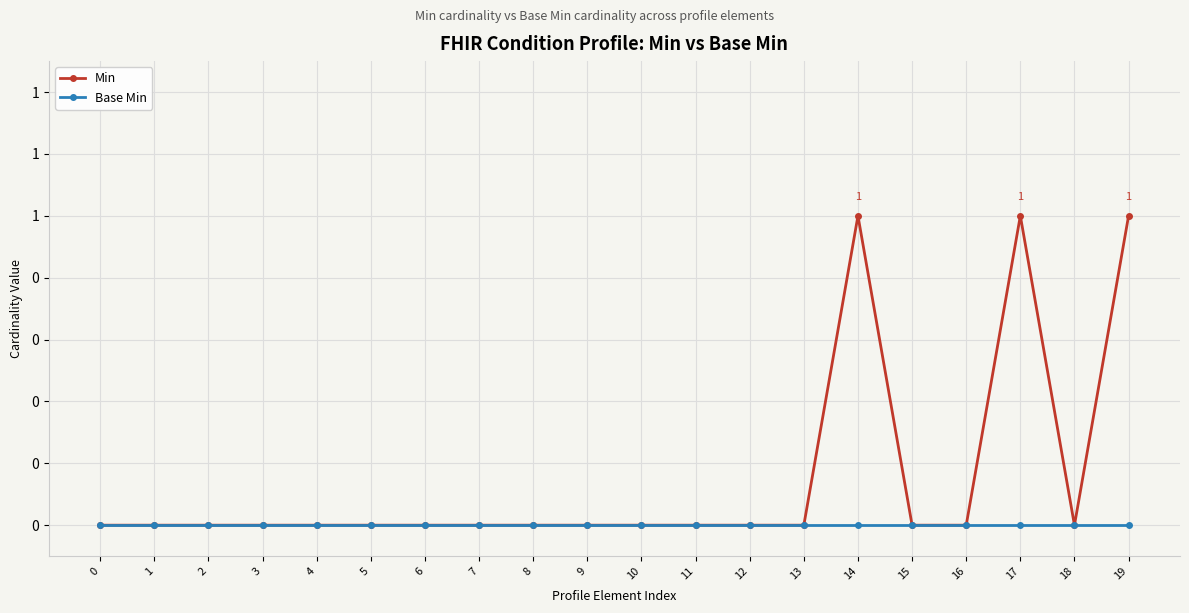

What are all the series names shown in the legend?

Min, Base Min